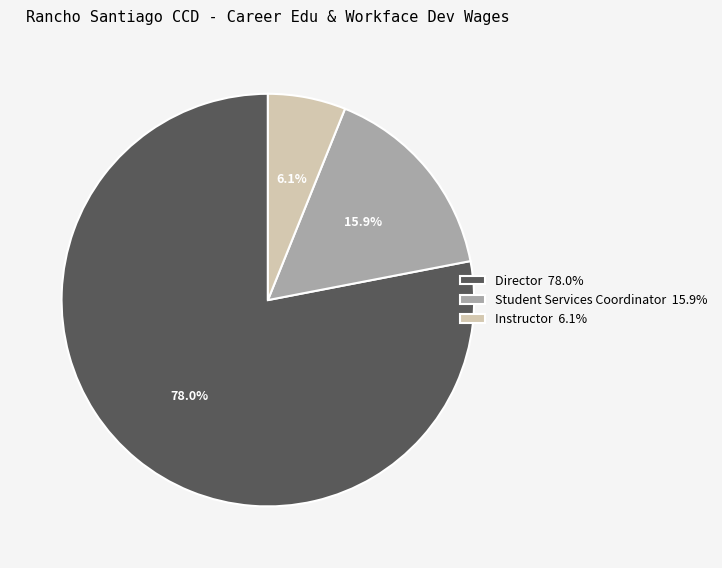

Is it true that Student Services Coordinator is 22% of the pie?

False